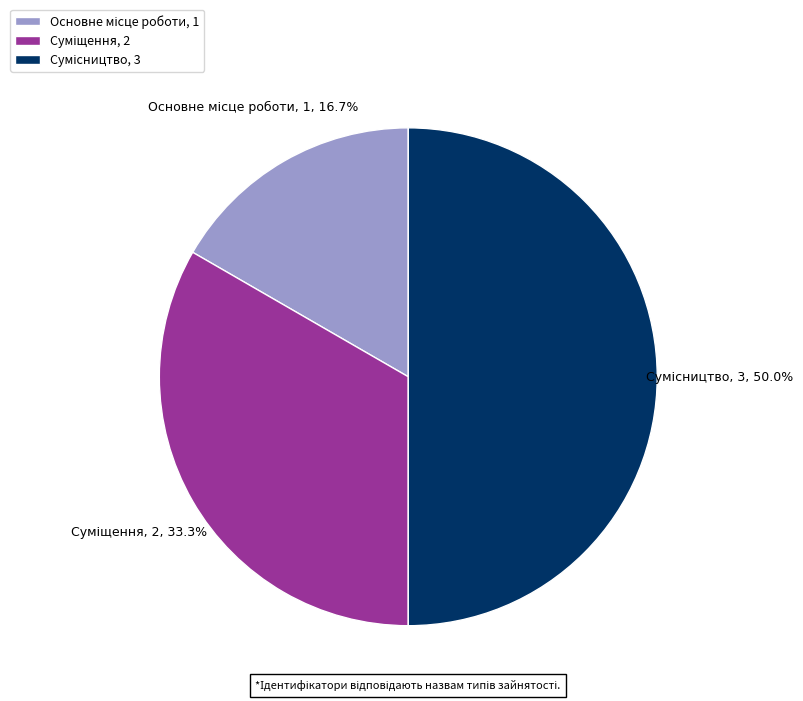

How many slices are in this pie chart?

3